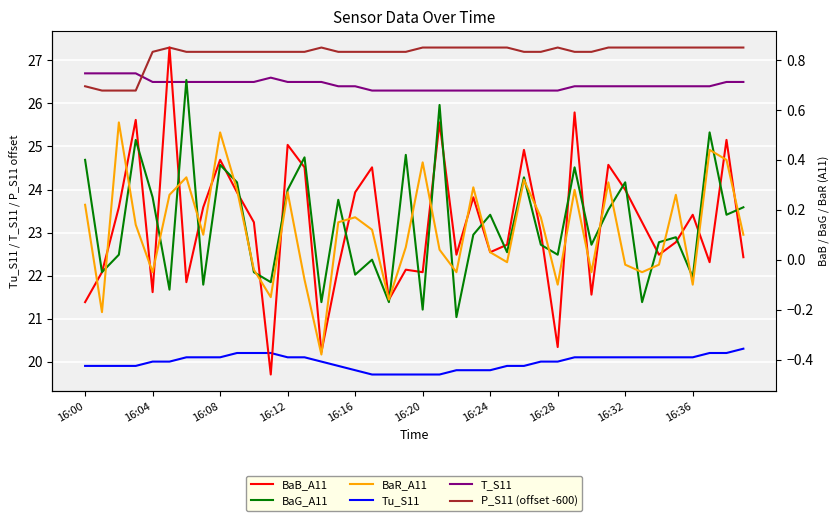

How many categories are shown in the chart?

40